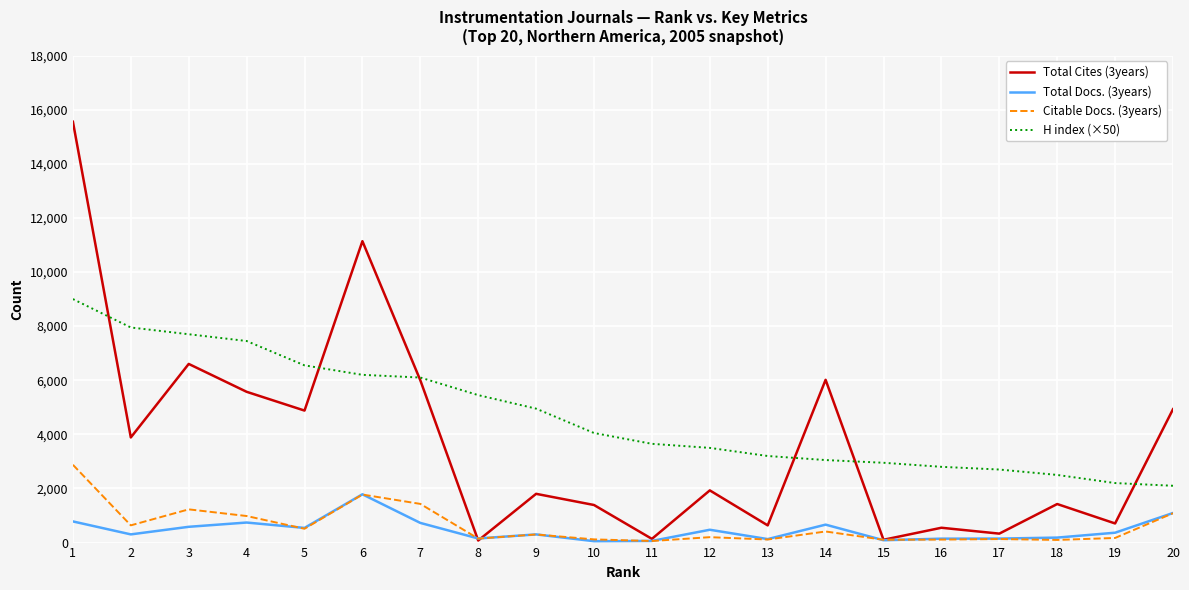

True or false: Total Docs. (3years) and H index (×50) intersect in this chart.

False